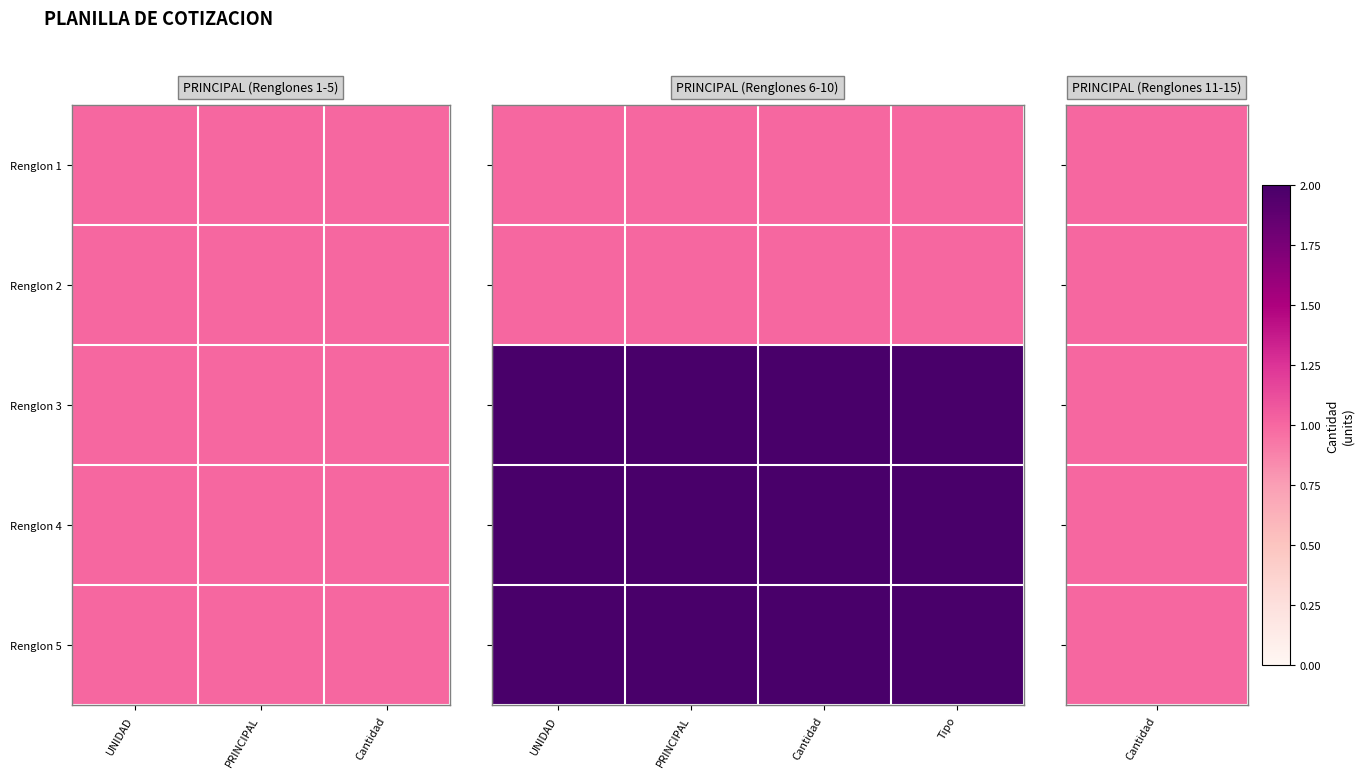

Is the value of Renglon 1 at Tipo greater than the value of Renglon 4 at Cantidad?

No